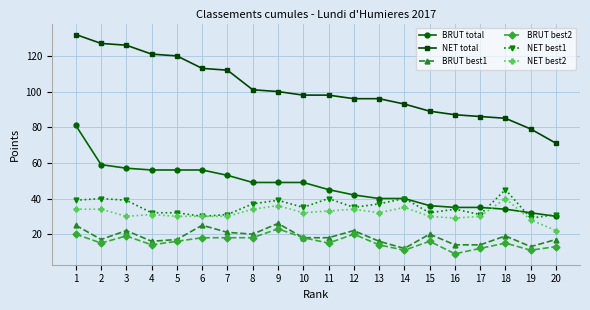

Is this an area chart (filled region under the line)?

No